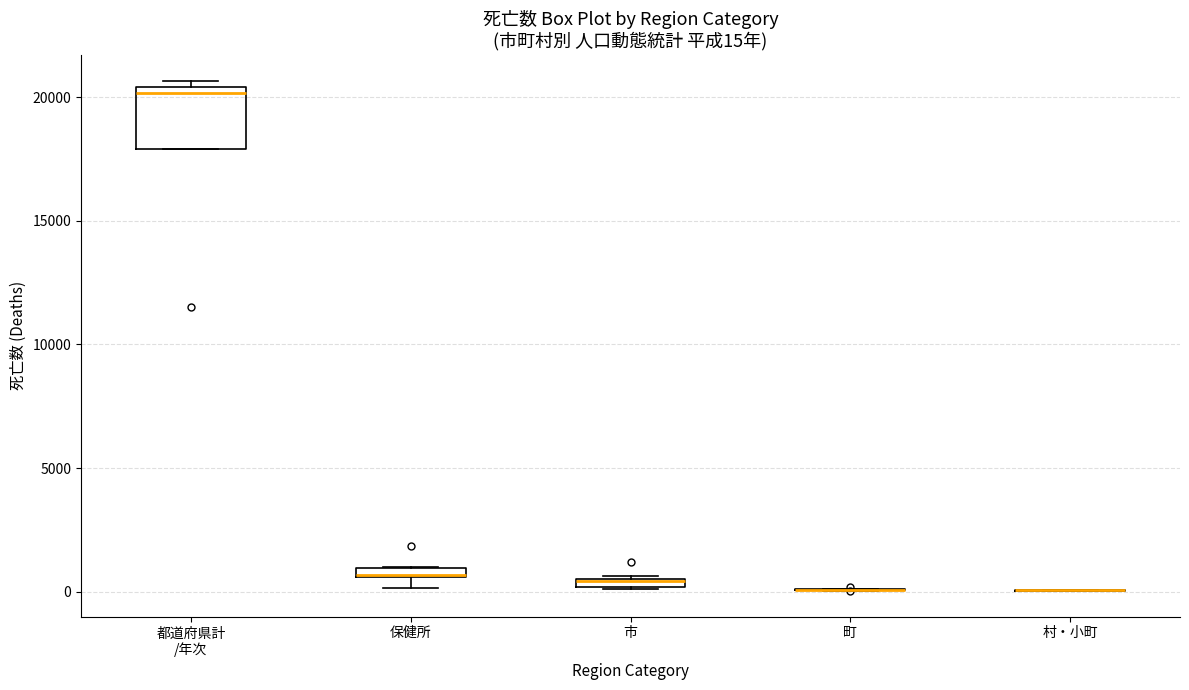

Which box is the tallest, from its lower edge to its upper edge?

都道府県計 /年次